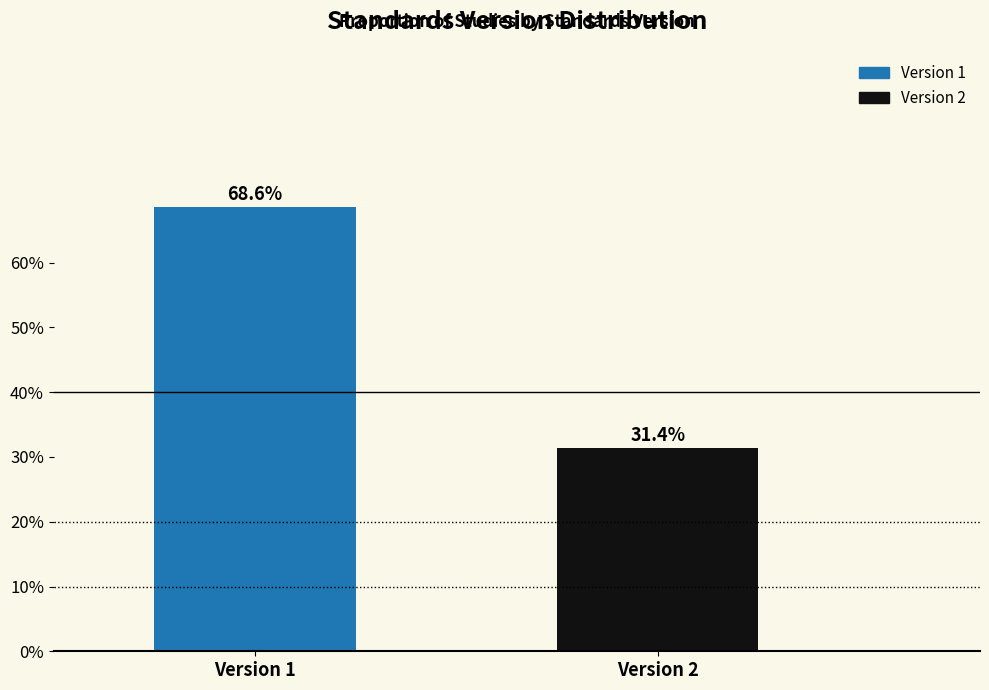

Reading right to left, transcribe all the data shown in this chart.

31.4	68.6